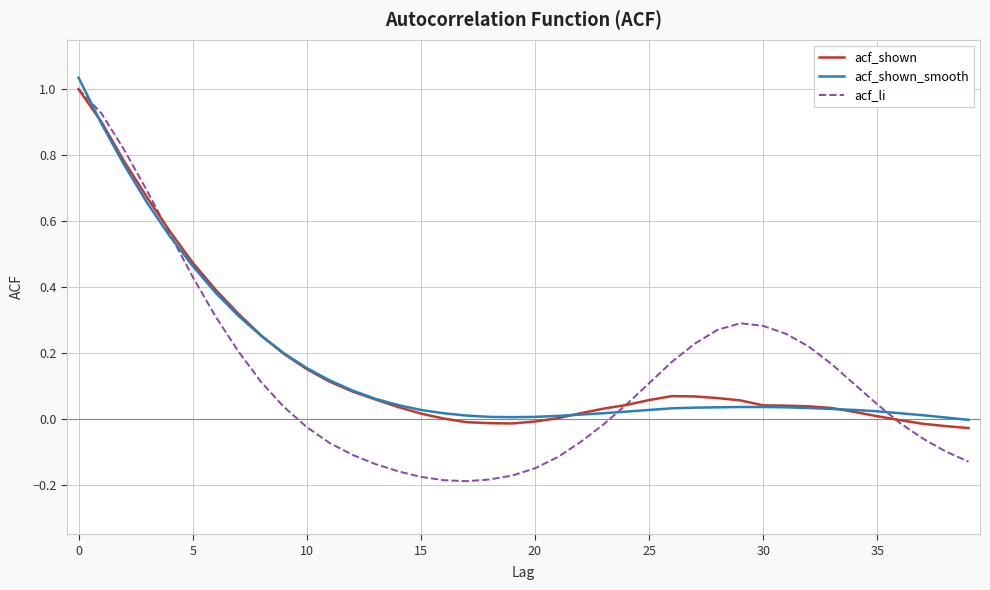

Which series has the largest range (max minus min)?

acf_li